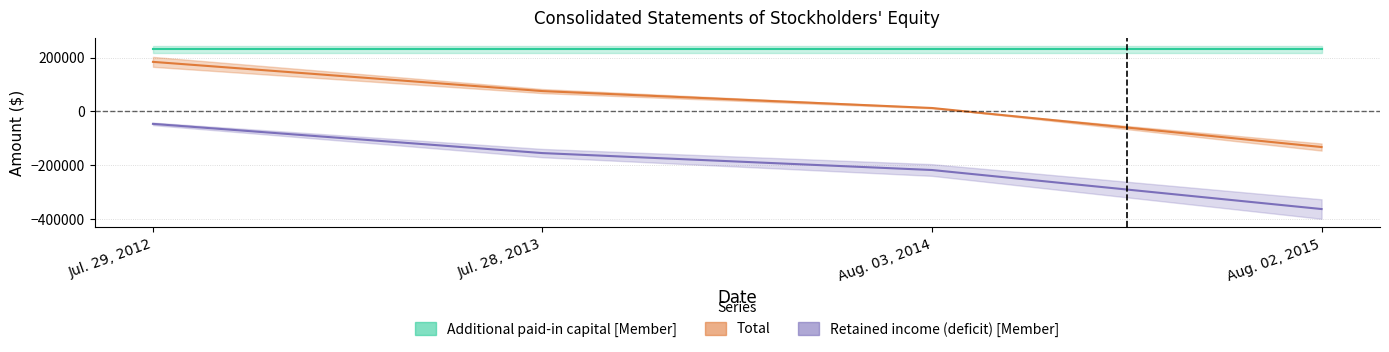

True or false: Retained income (deficit) [Member] has a value of -217126 at Aug. 03, 2014.

True